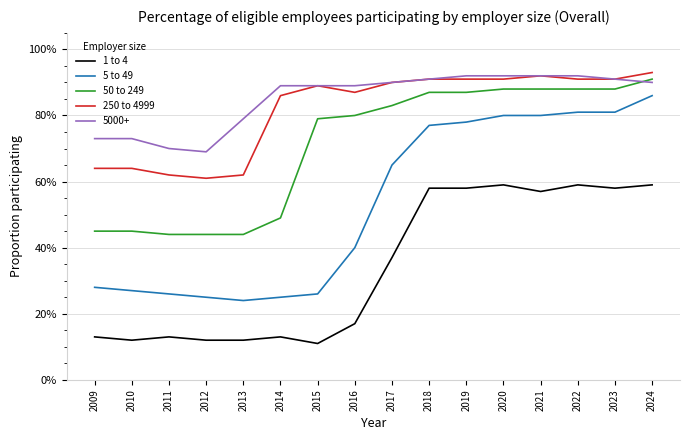

Which category has the highest value in the 1 to 4 series?

2020